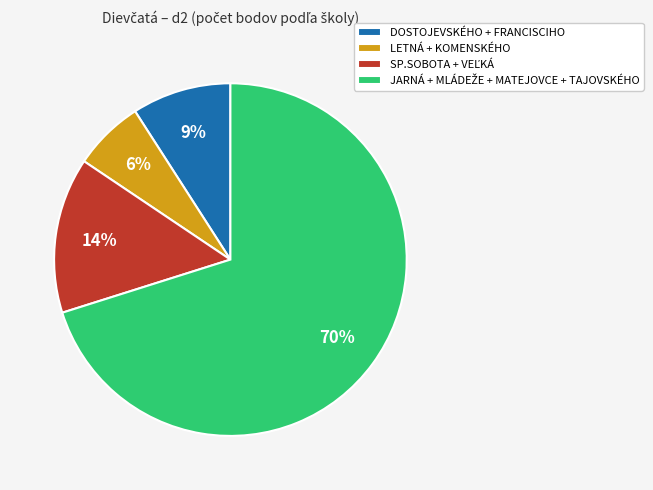

To the nearest percent, what is the difference between the DOSTOJEVSKÉHO + FRANCISCIHO and LETNÁ + KOMENSKÉHO slice percentages?

3%